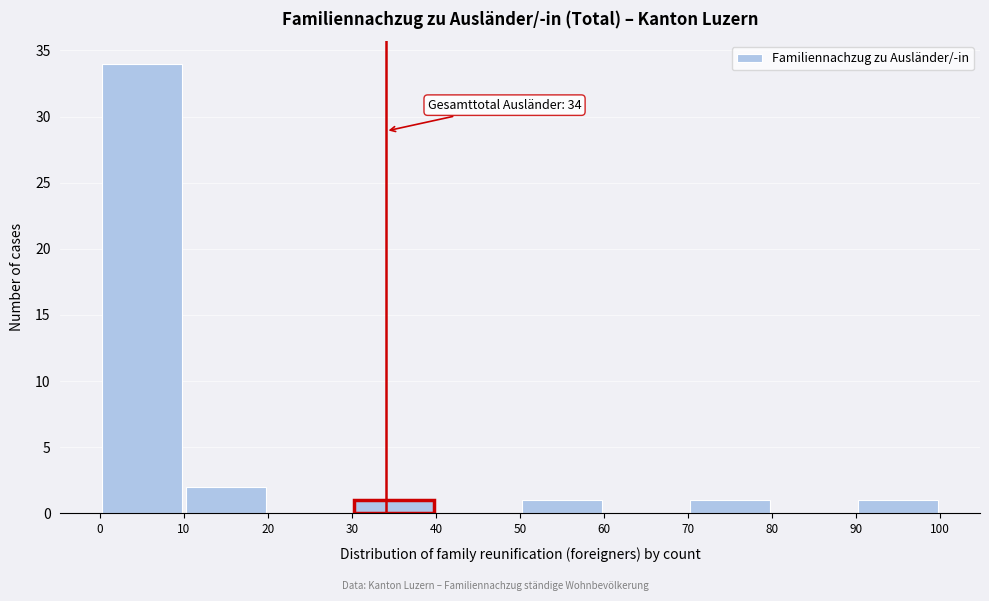

Which range on the x-axis has the tallest bar?

0 to 10